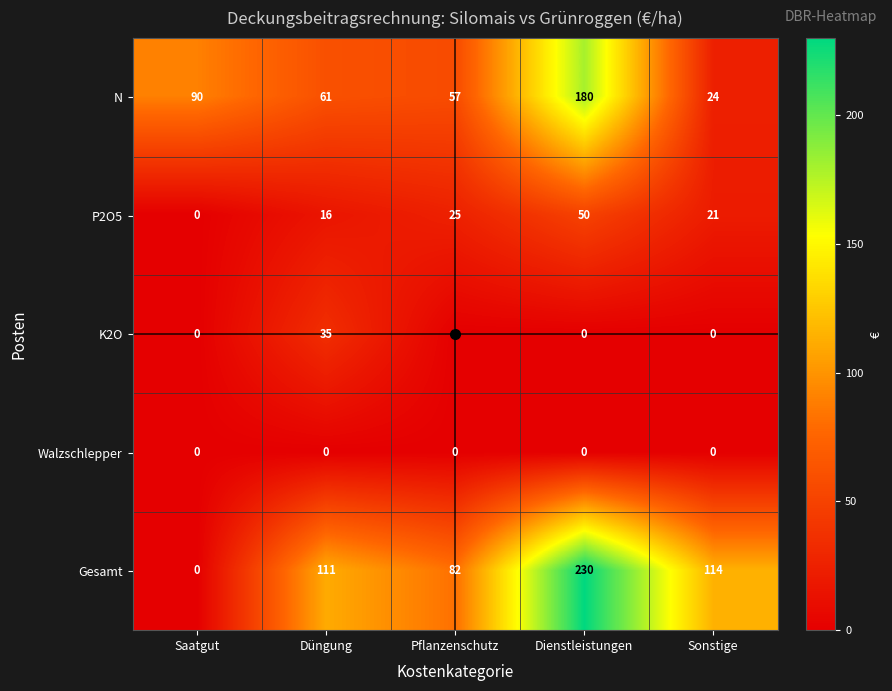

Is it true that N equals 90 at Saatgut?

True